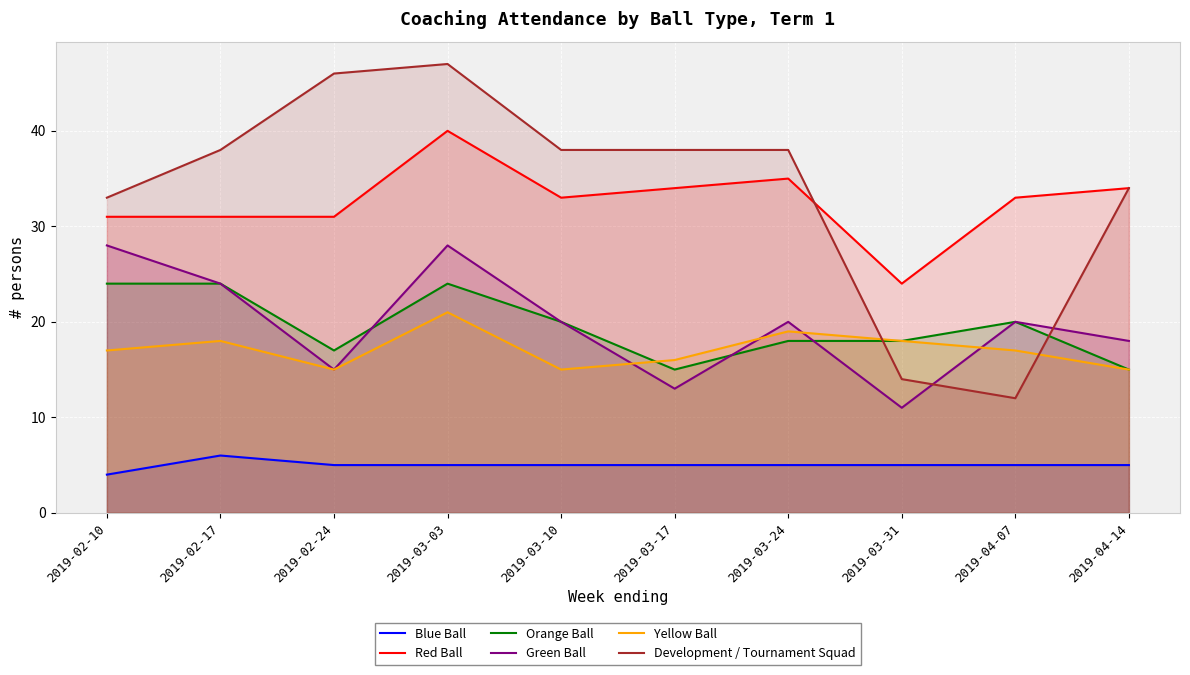

Which has a higher value, 2019-03-24 or 2019-03-10?

2019-03-24